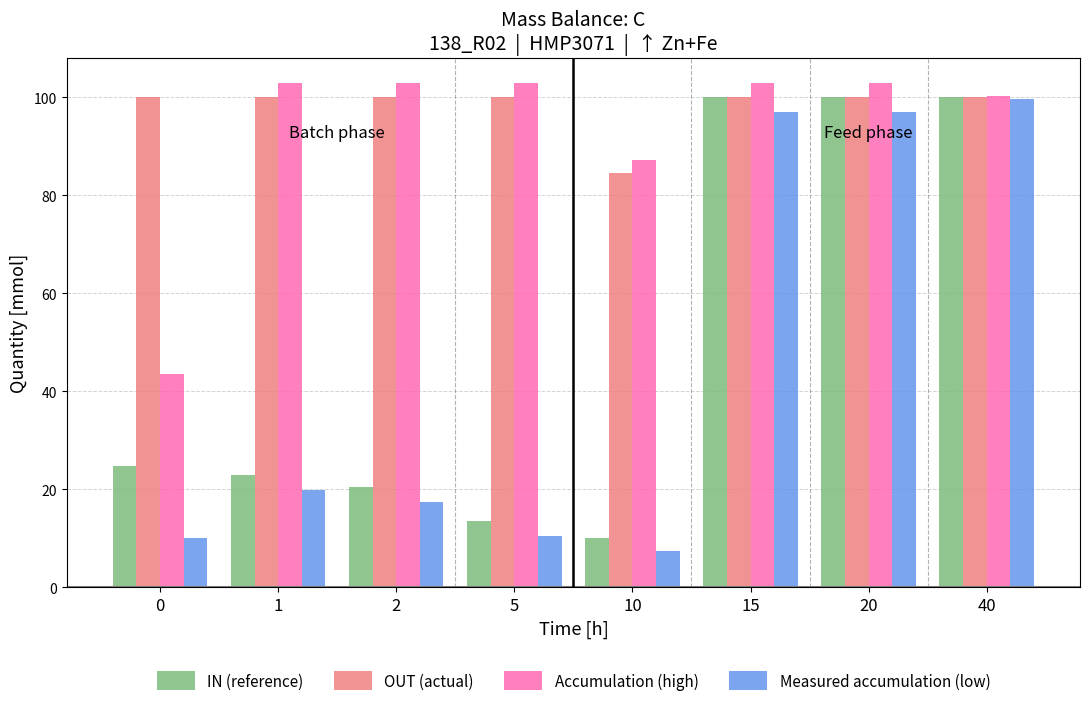

What are all the series names shown in the legend?

IN (reference), OUT (actual), Accumulation (high), Measured accumulation (low)